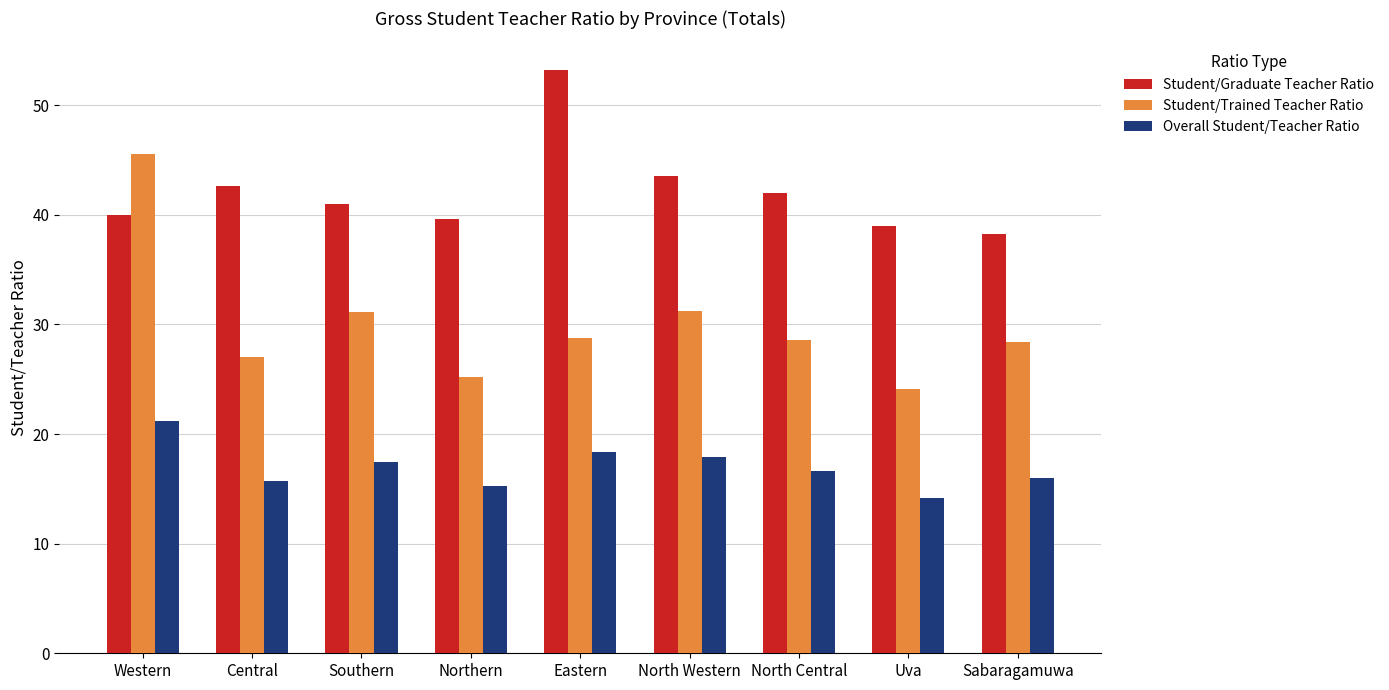

True or false: Overall Student/Teacher Ratio has a value of 29.3 at Southern.

False